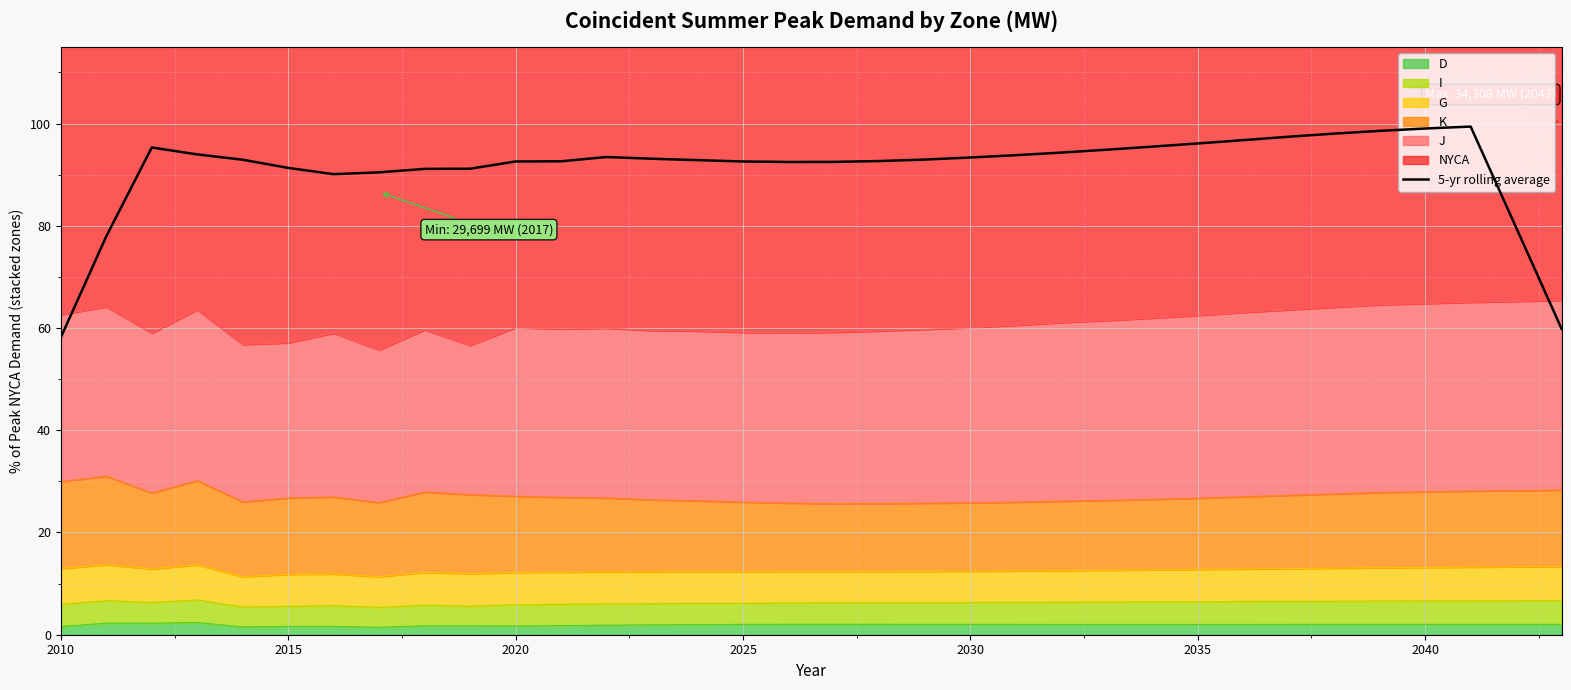

Which category has the lowest value across all series?

2010